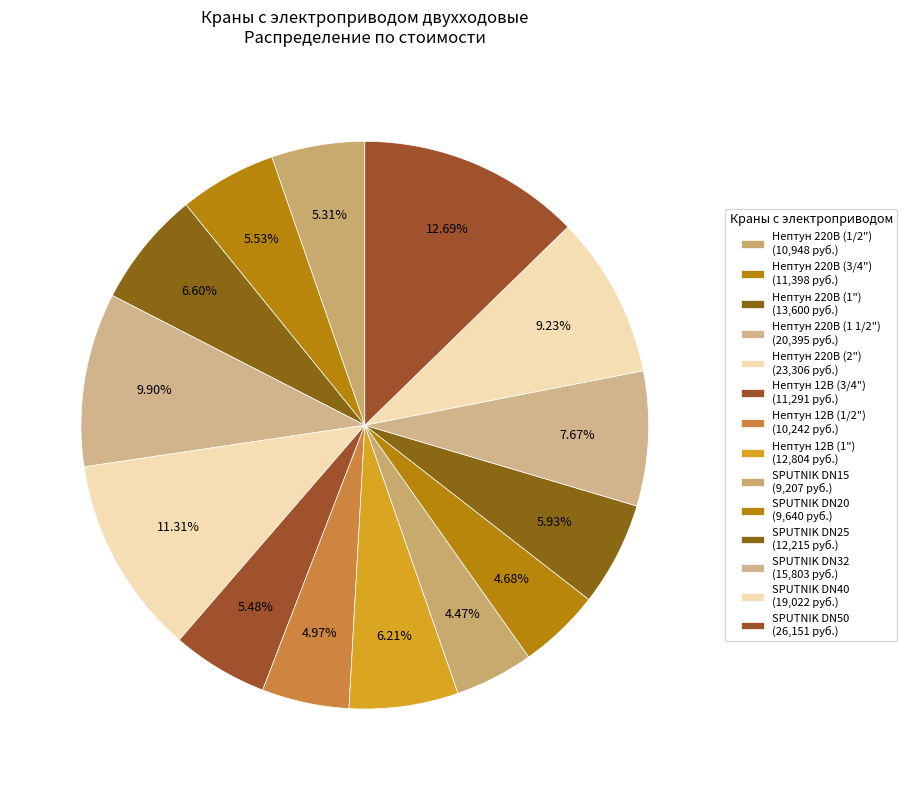

Count the number of slices in the pie.

14